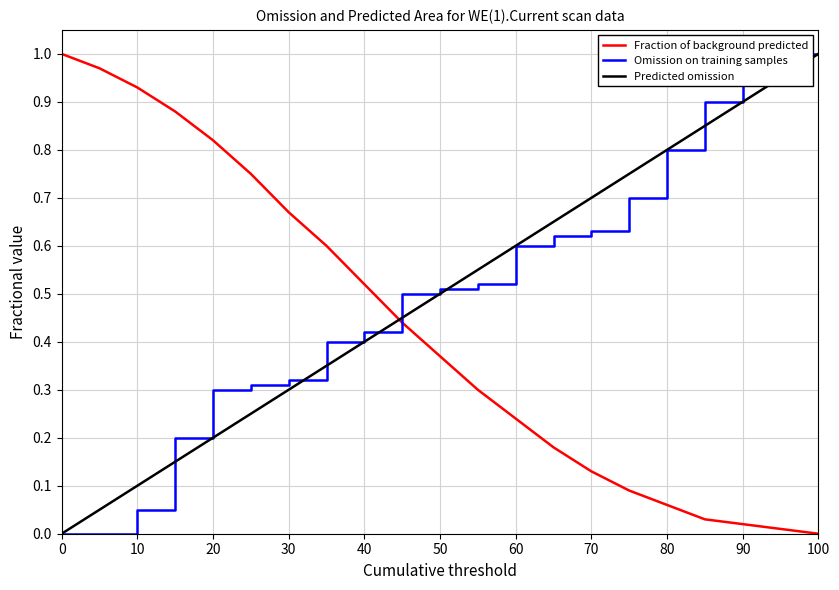

At how many categories does at least one series exceed 0?

21